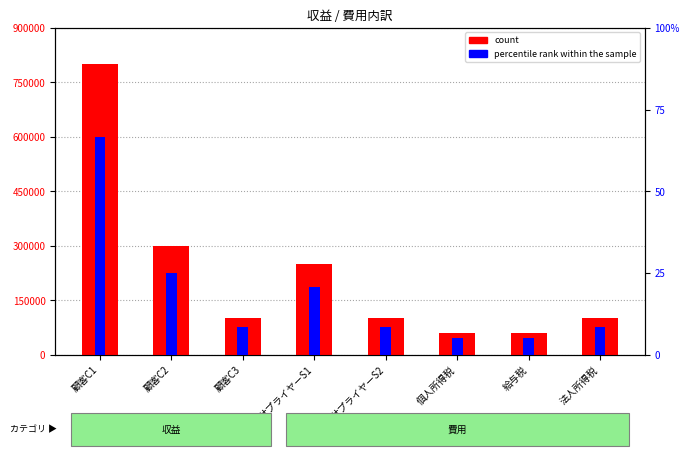

What is the lowest value of the percentile rank within the sample series?

5.0